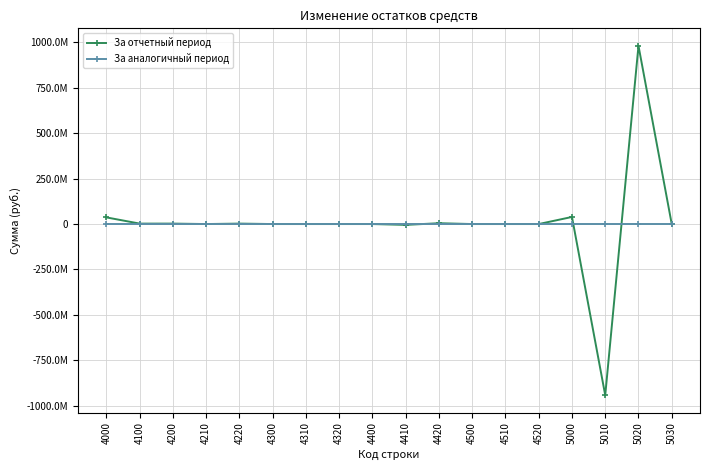

Which category has the highest value in the За аналогичный период series?

4000